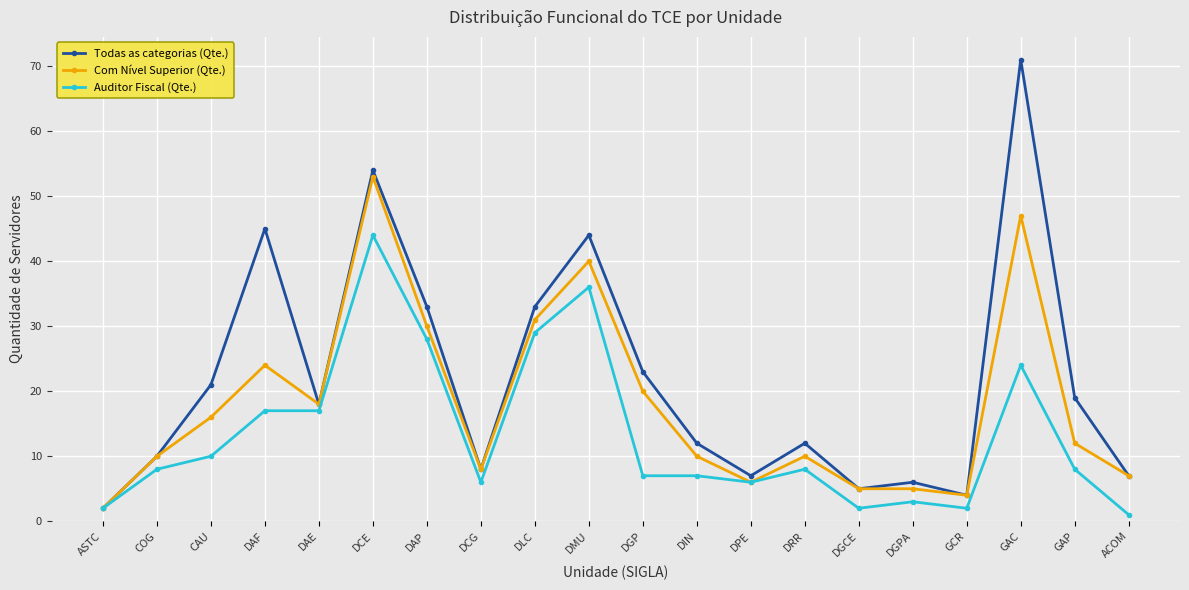

Where is Auditor Fiscal (Qte.) nearest to the value 22?

GAC